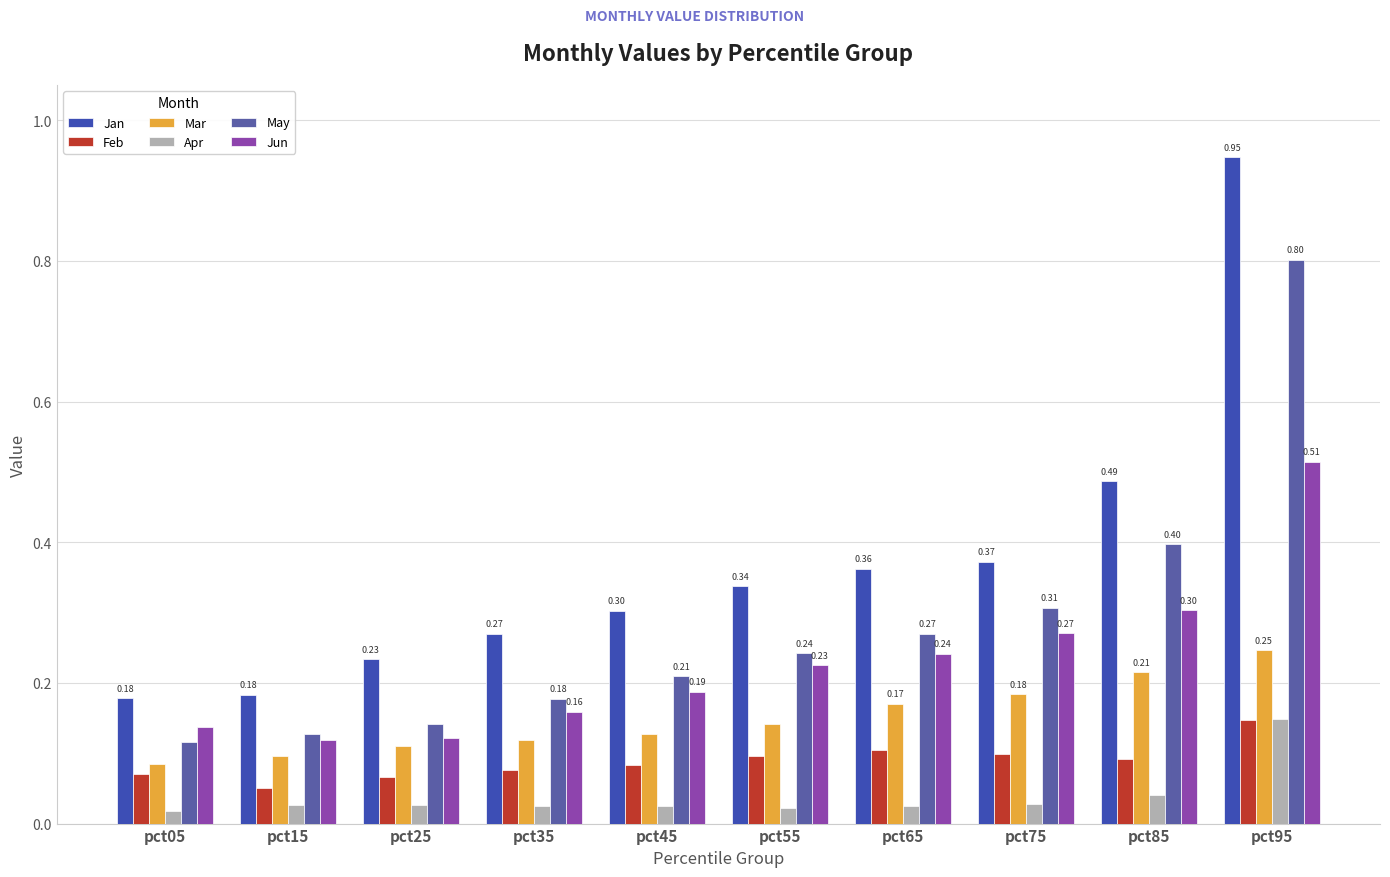

How many bars are there in each group?

6